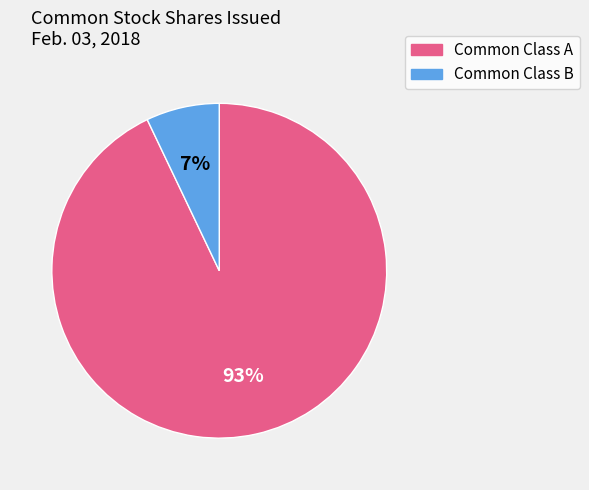

Is there a majority slice in this chart?

Yes